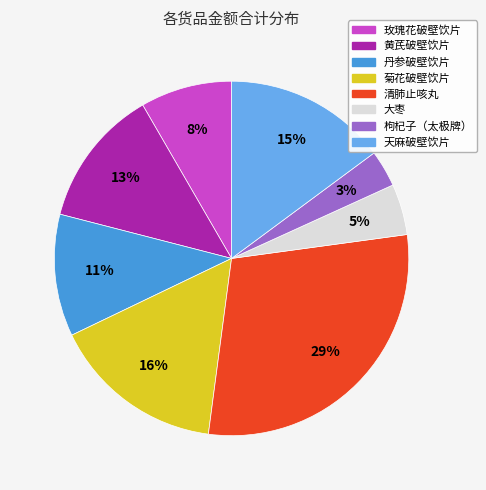

To the nearest percent, what is the difference between the largest and smallest slice percentages?

26%